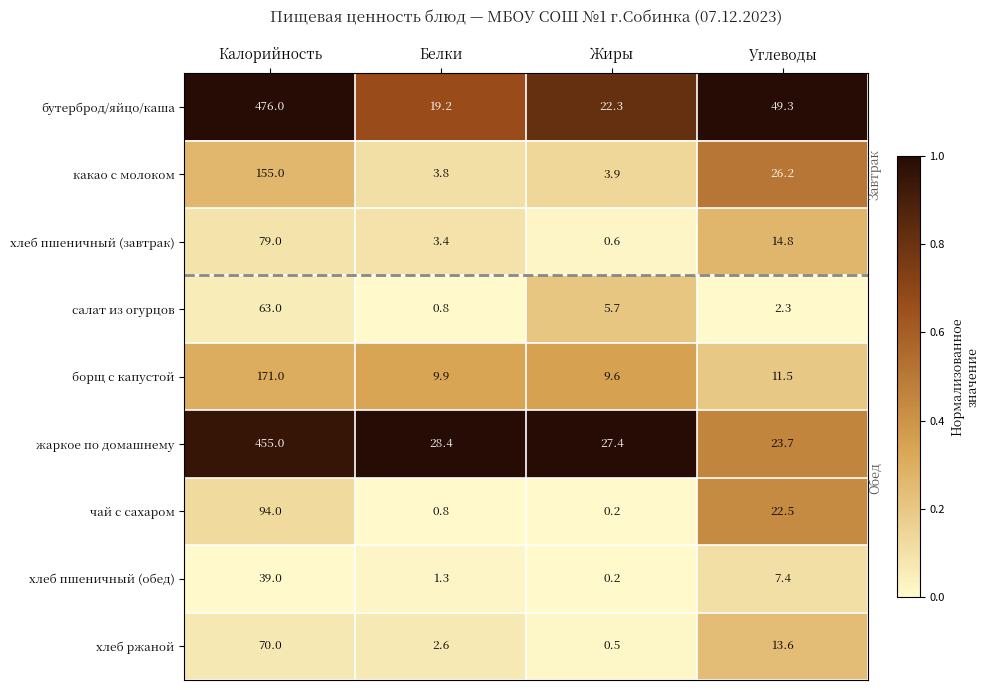

Which series has the largest range (max minus min)?

бутерброд/яйцо/каша